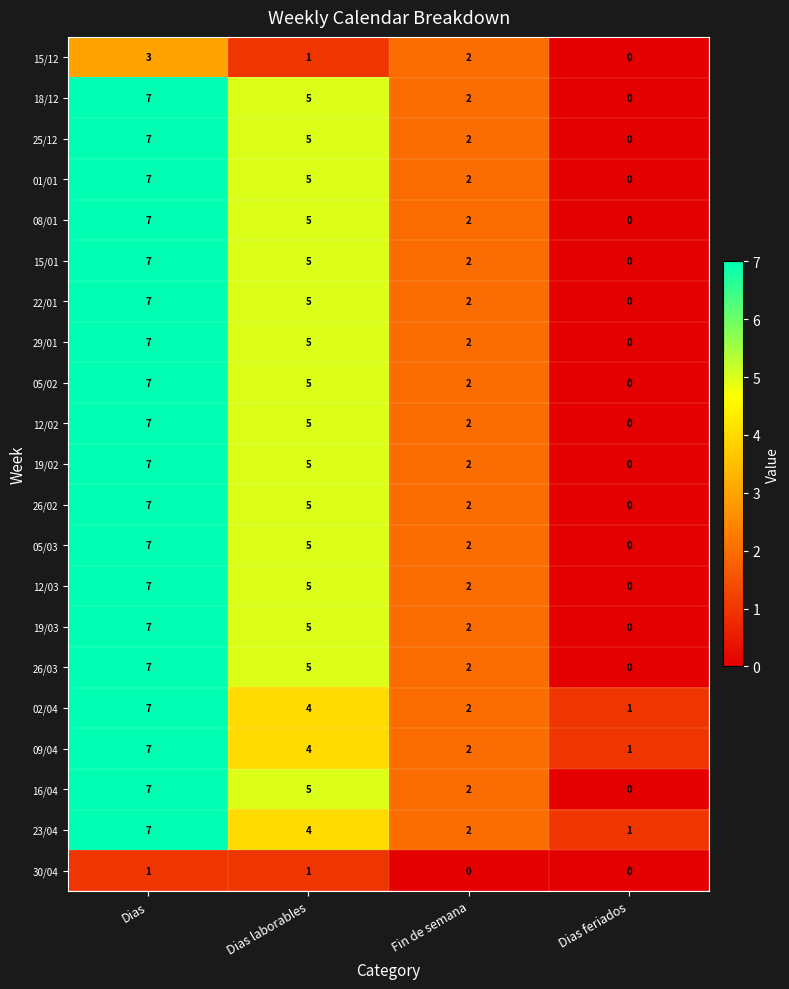

At how many categories does at least one series exceed 0?

4